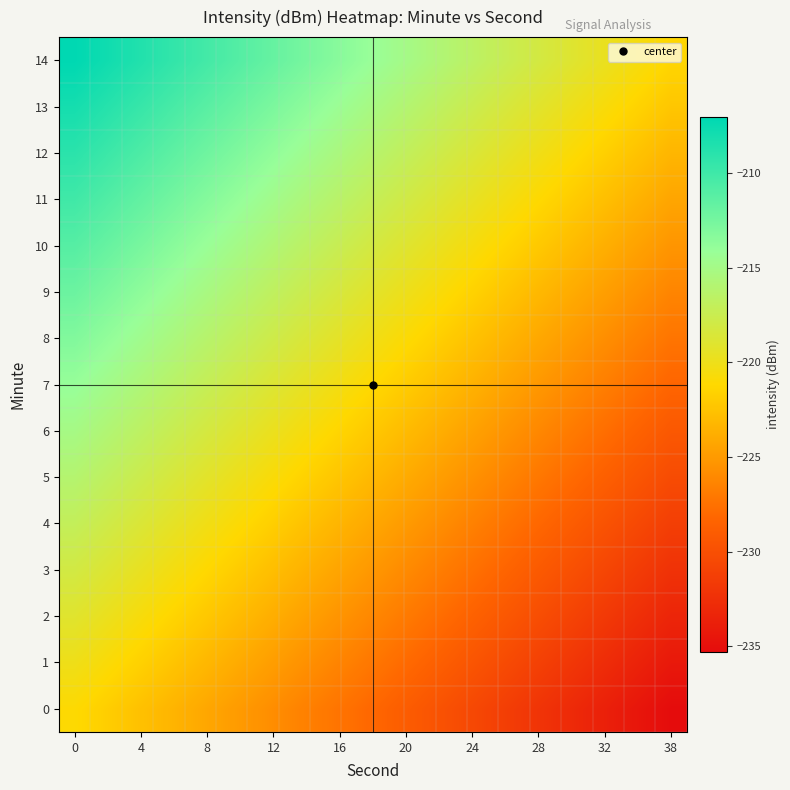

Count the number of data series in this chart.

15